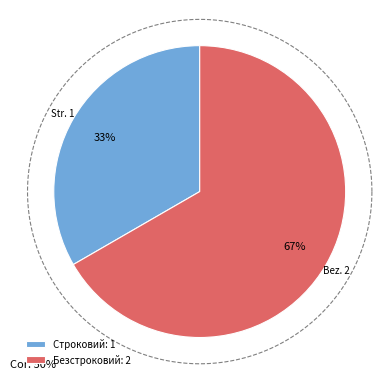

The Безстроковий slice represents 67% of the pie. True or false?

True